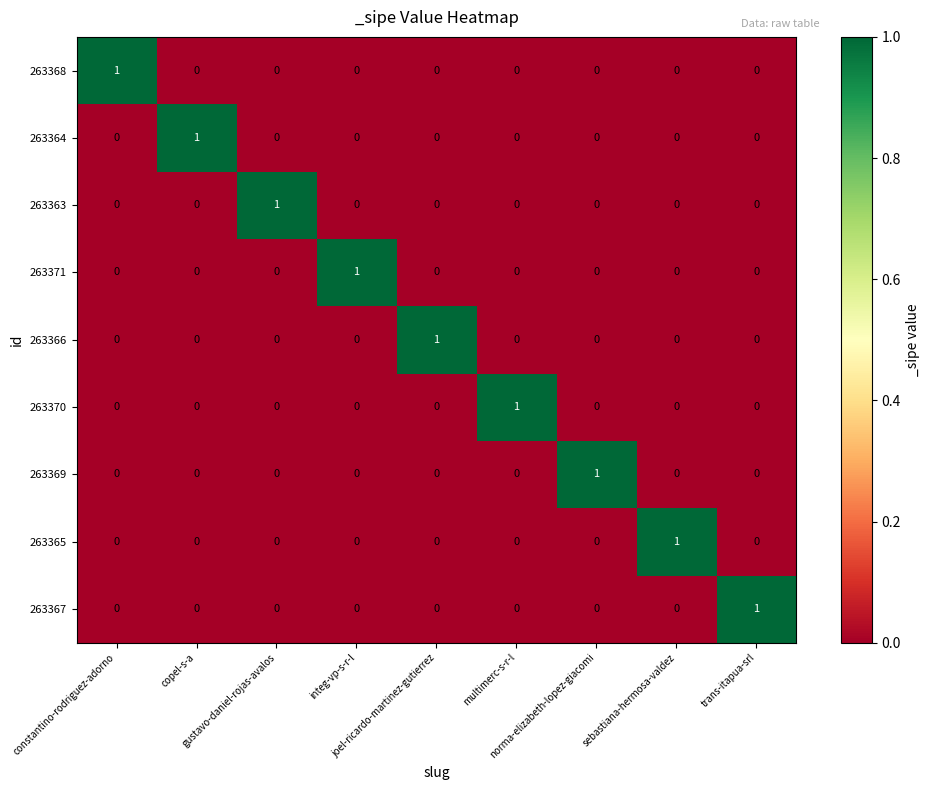

Count the 263371 values in the range 0 to 1.

9